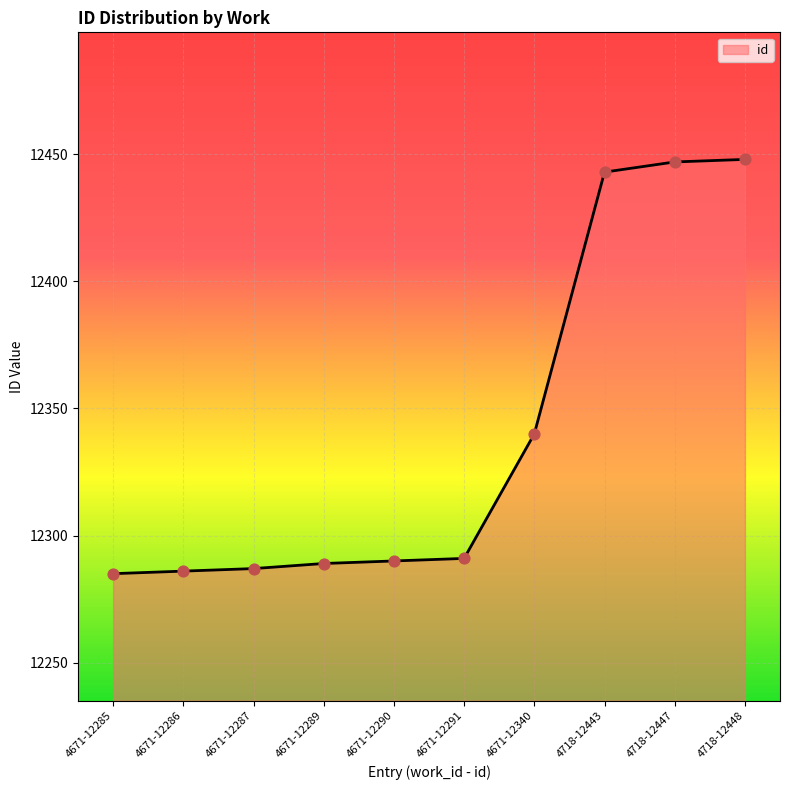

Approximately how many times larger is the value at 4671-12290 compared to 4671-12285?

1.0